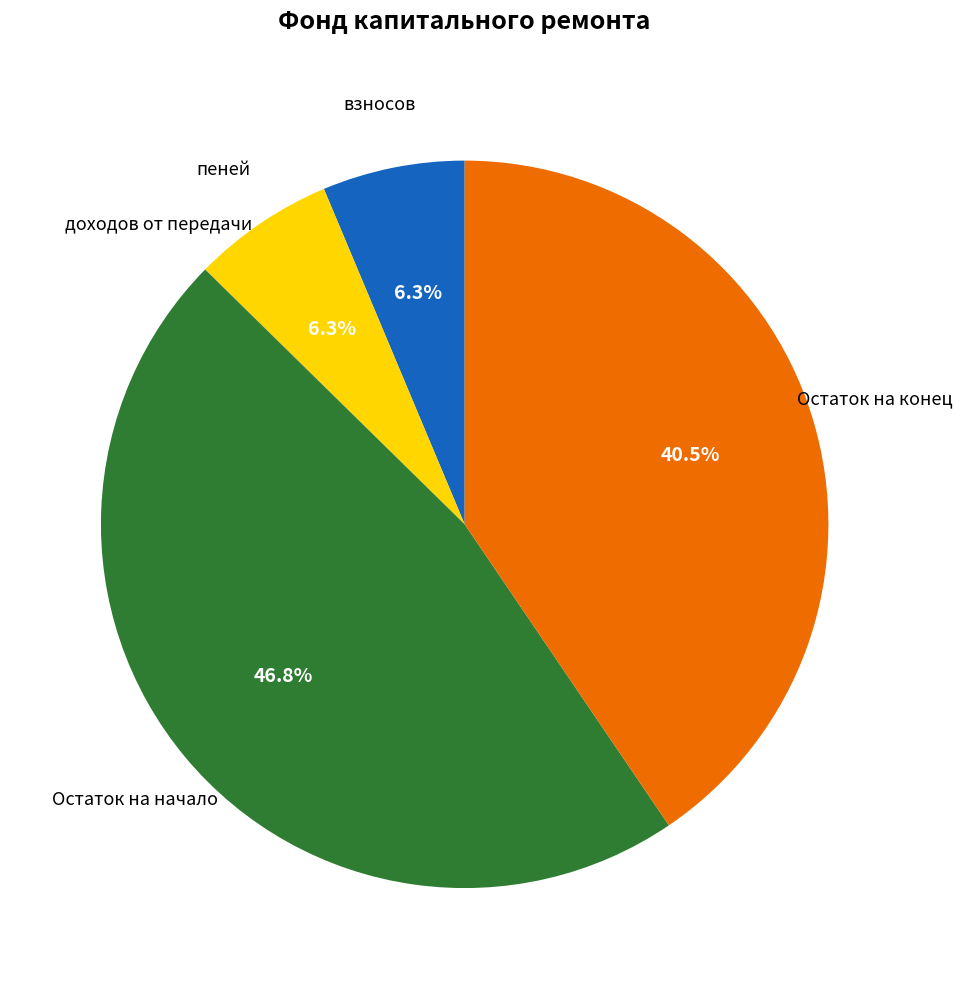

Between взносов and Остаток на начало, which is larger?

Остаток на начало